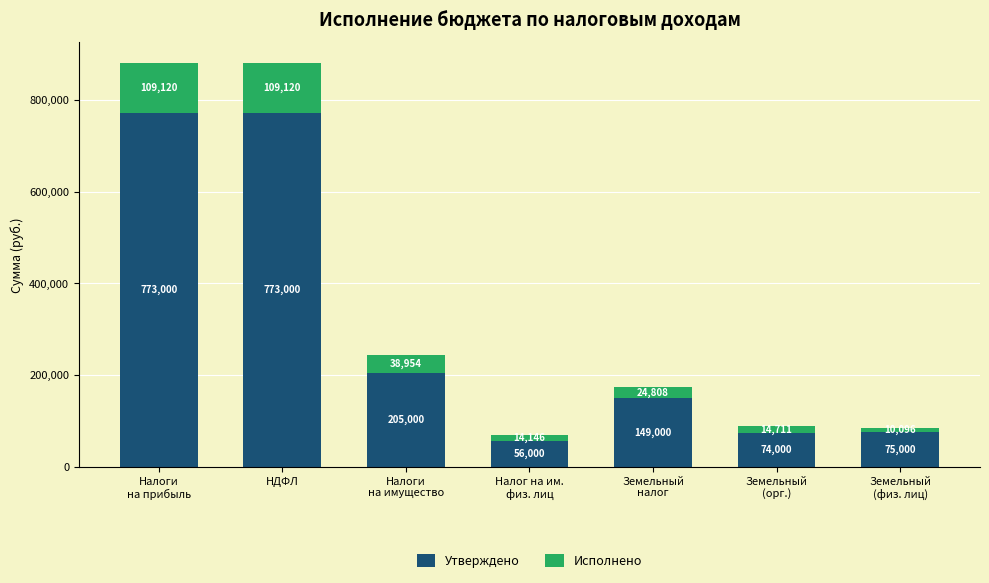

What is the lowest value of the Утверждено series?

56000.0